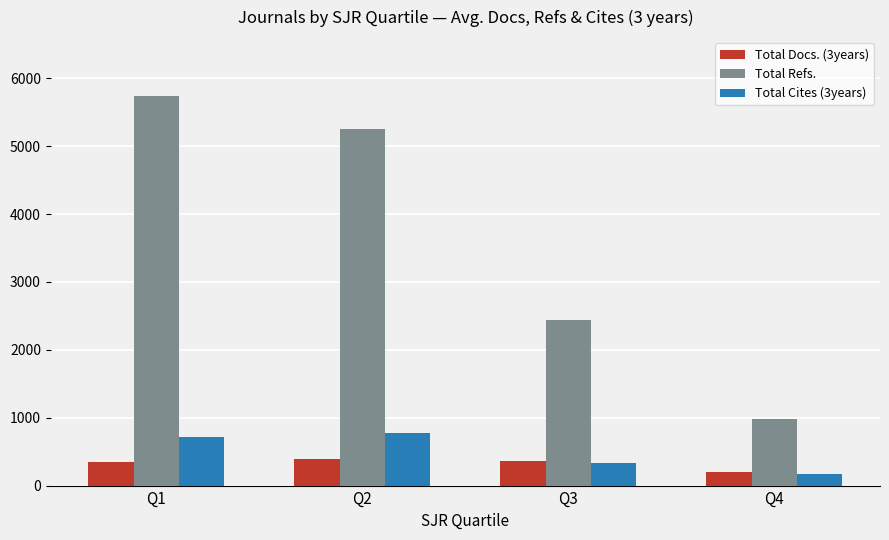

What is the sum of the Total Docs. (3years) values at Q3 and Q2?

758